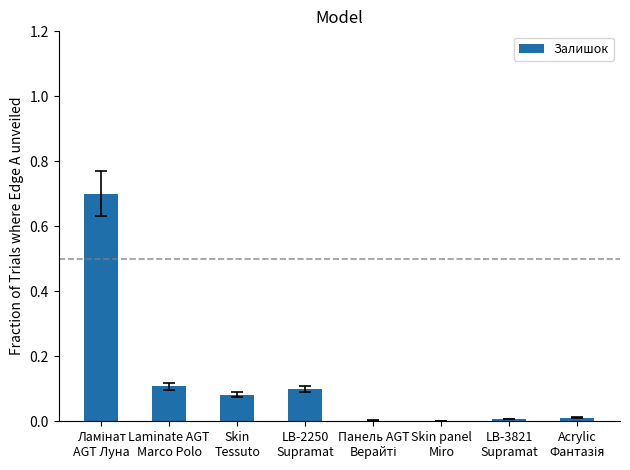

Between Skin panel
Miro and LB-2250
Supramat, which is larger?

LB-2250
Supramat